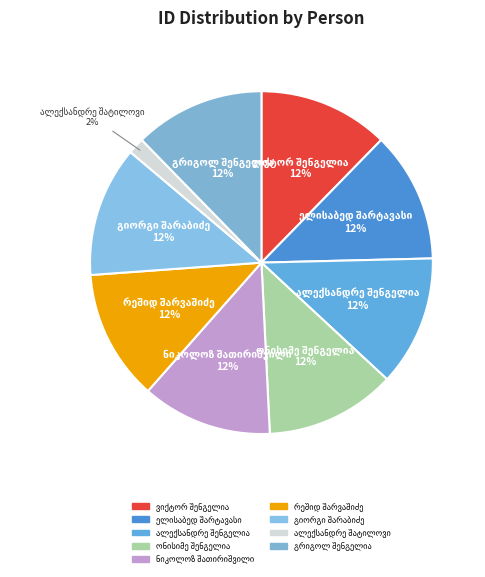

To the nearest percent, what is the average slice percentage?

11%